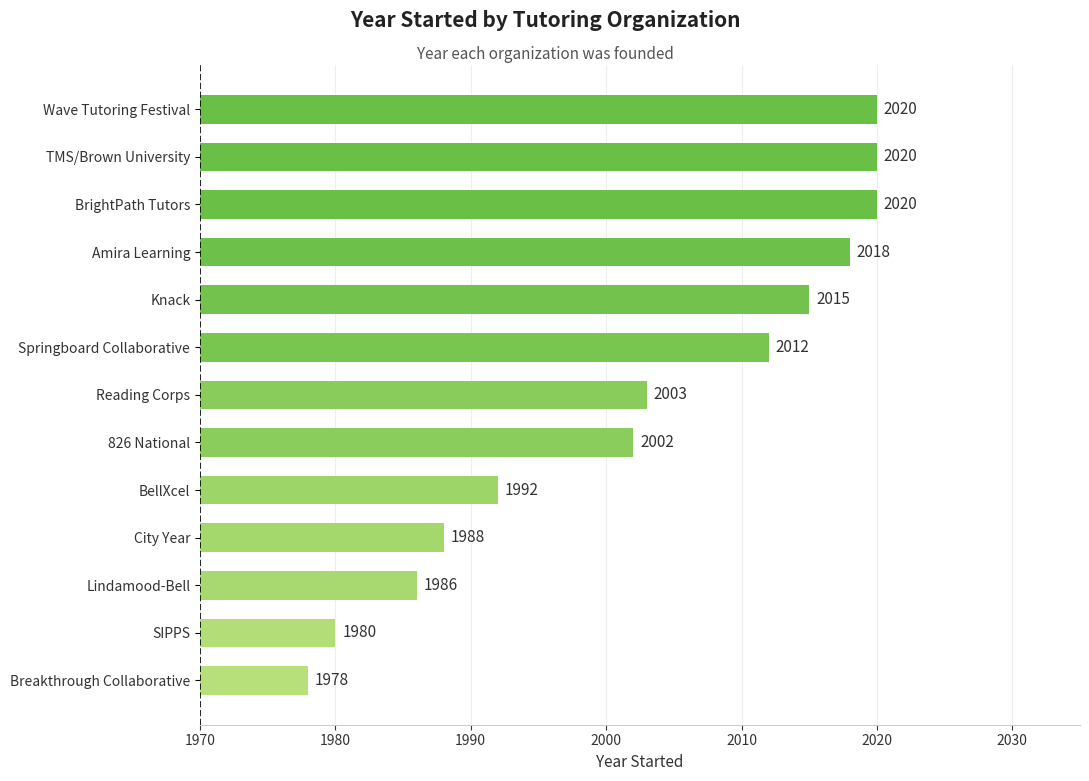

What is the difference between the maximum and minimum values?

42